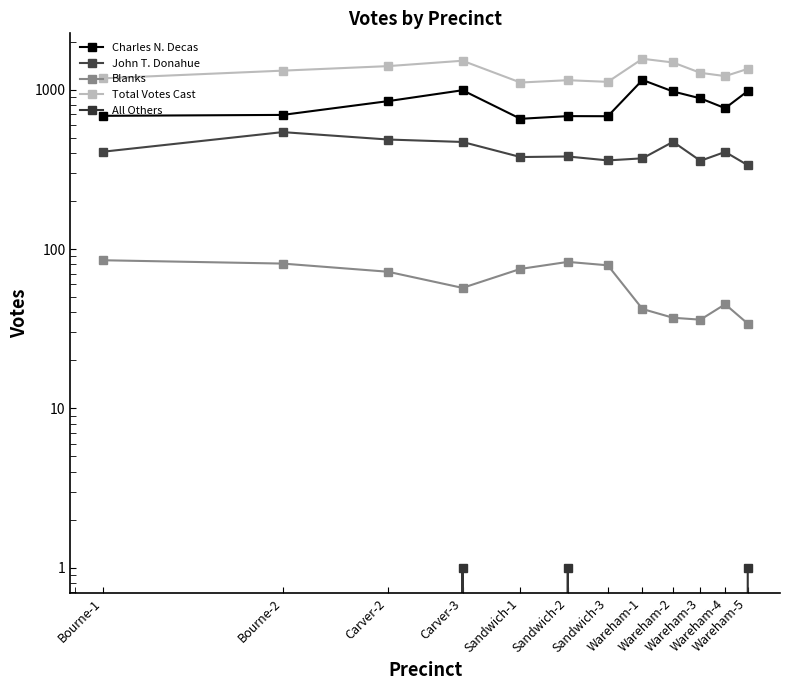

Where does the John T. Donahue series first go above 407?

Bourne-1